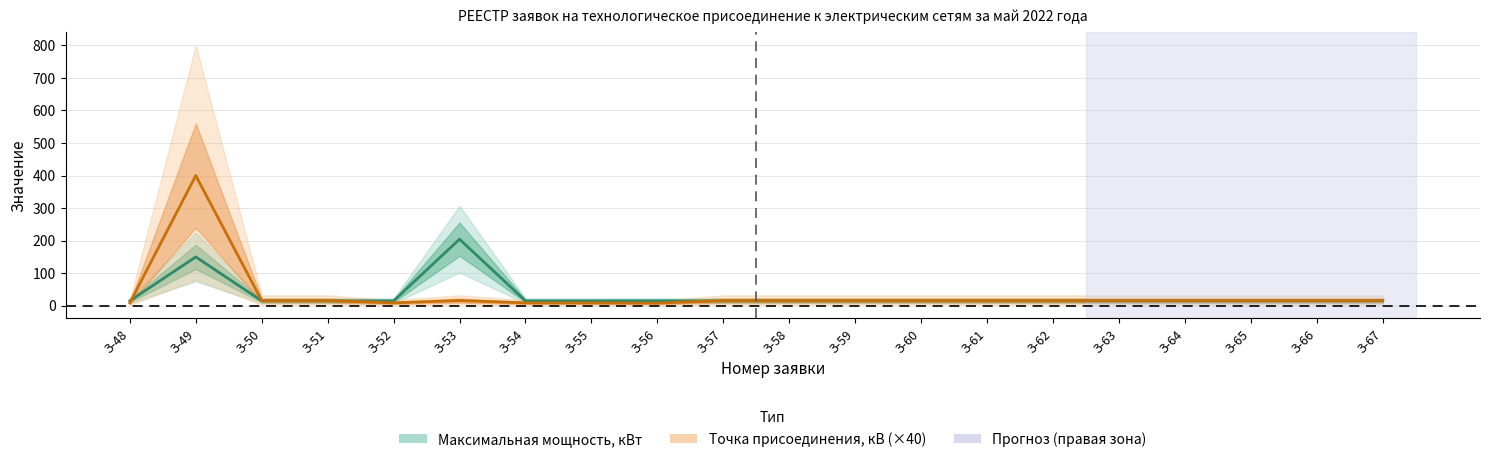

What is the maximum value for Точка присоединения, кВ?

400.0